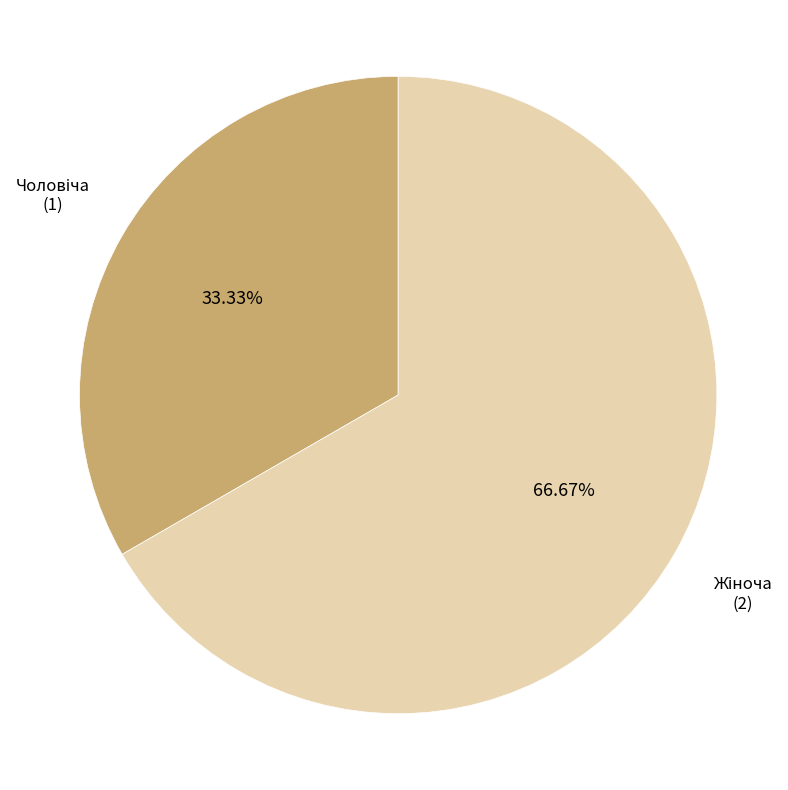

Does any single category account for the majority?

Yes